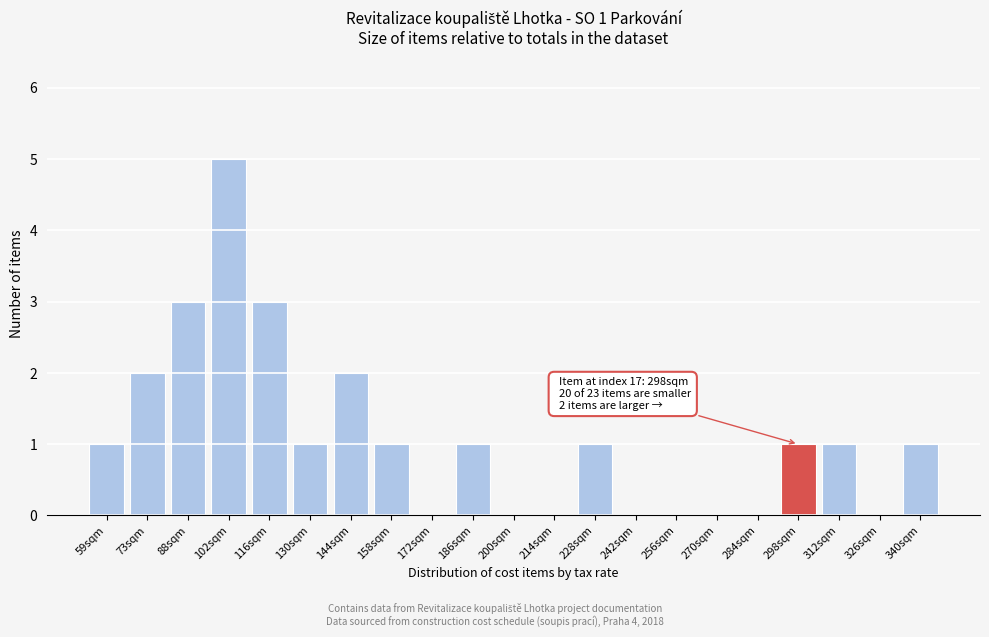

Reading left to right, list all the values displayed in this chart.

59sqm=1	73sqm=2	88sqm=3	102sqm=5	116sqm=3	130sqm=1	144sqm=2	158sqm=1	172sqm=0	186sqm=1	200sqm=0	214sqm=0	228sqm=1	242sqm=0	256sqm=0	270sqm=0	284sqm=0	298sqm=1	312sqm=1	326sqm=0	340sqm=1